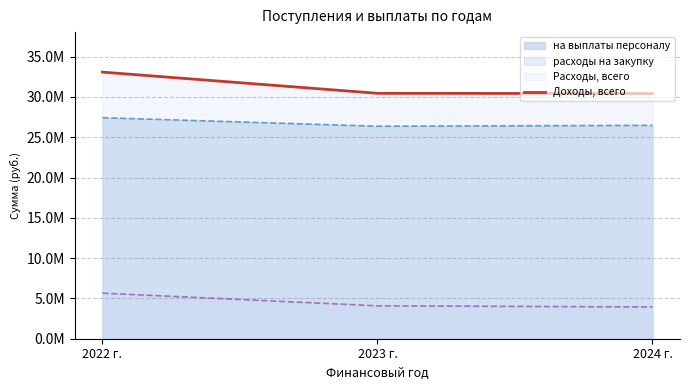

Which category has the highest value across all series?

2022 г.